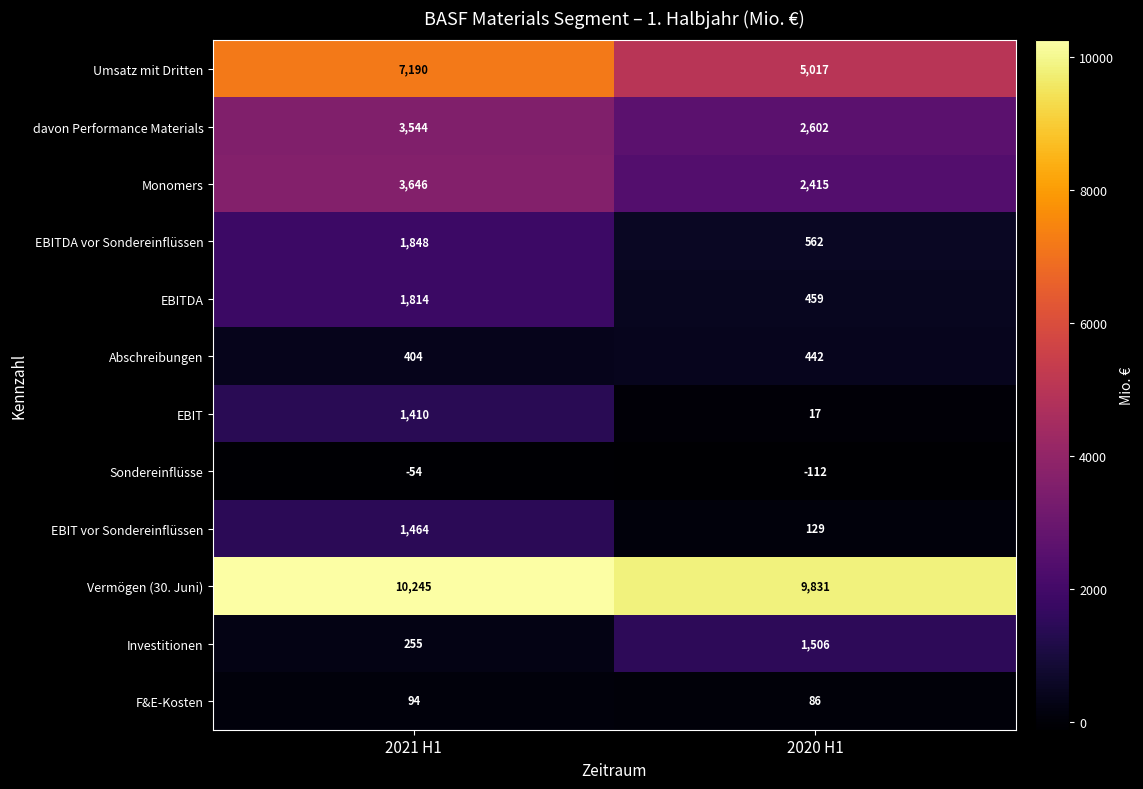

How many categories are shown in the chart?

2